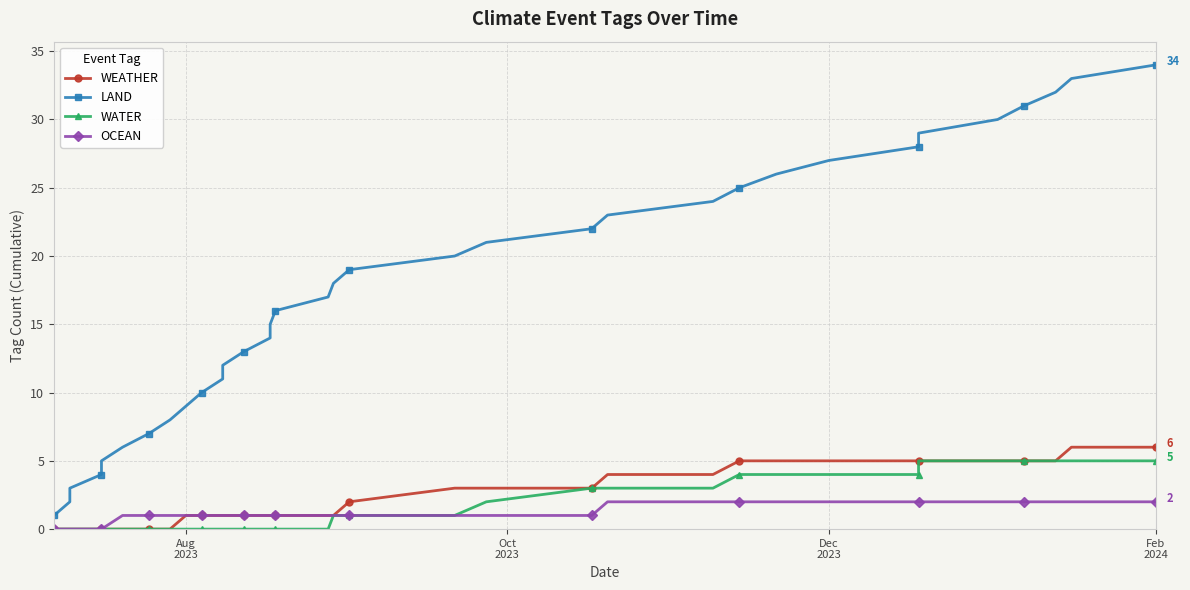

At how many categories does at least one series exceed 26?

8